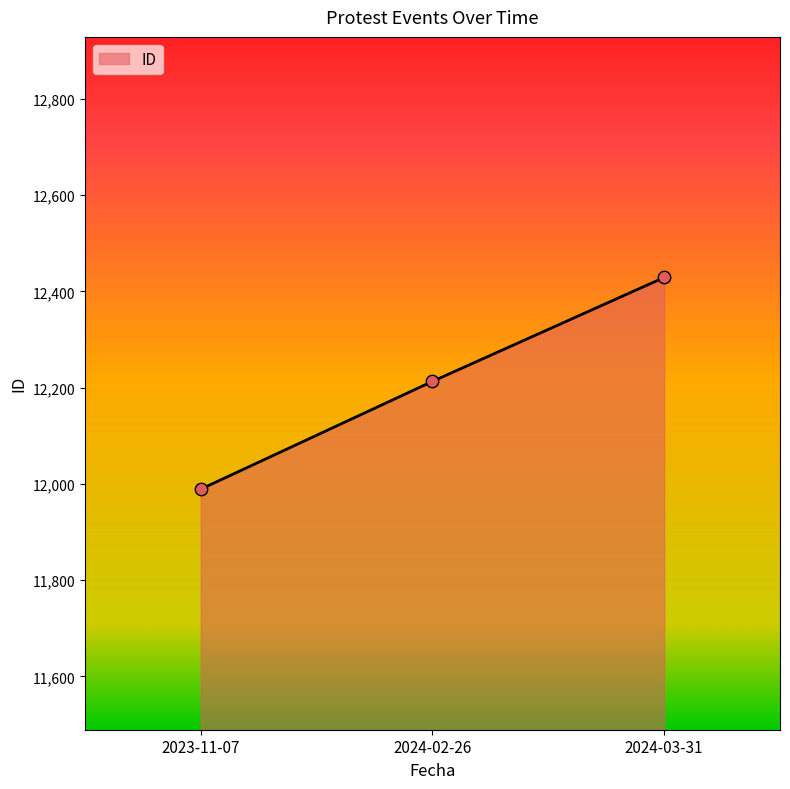

Approximately how many times larger is the value at 2024-02-26 compared to 2024-03-31?

1.0